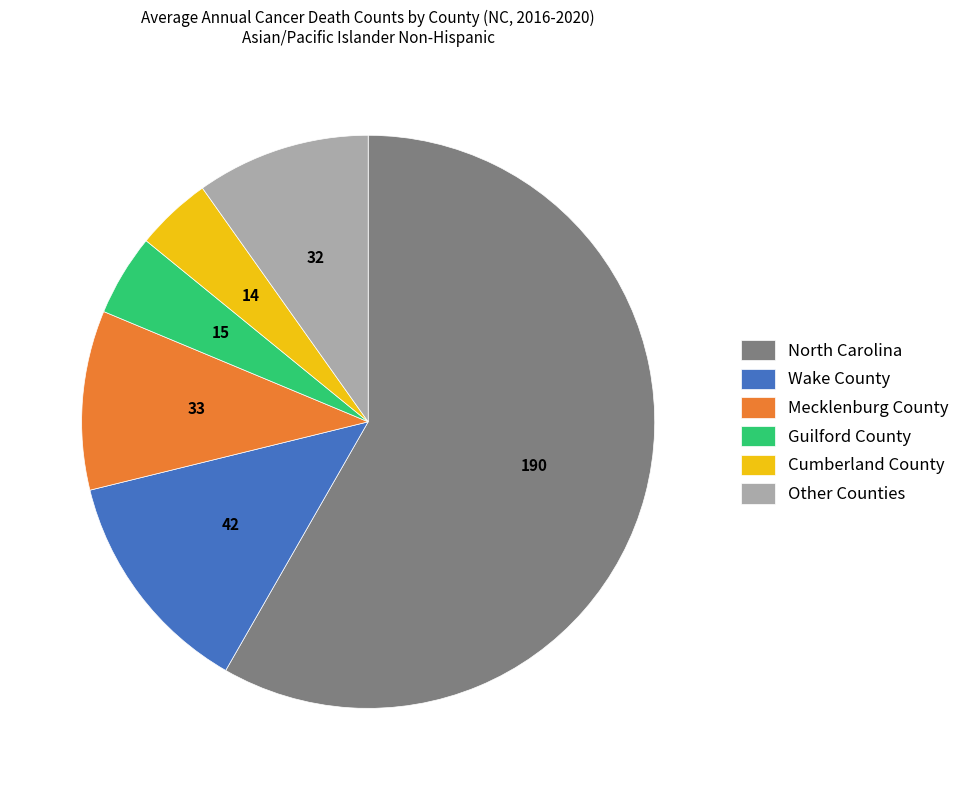

What is the ratio of the value at North Carolina to the value at Mecklenburg County?

5.8